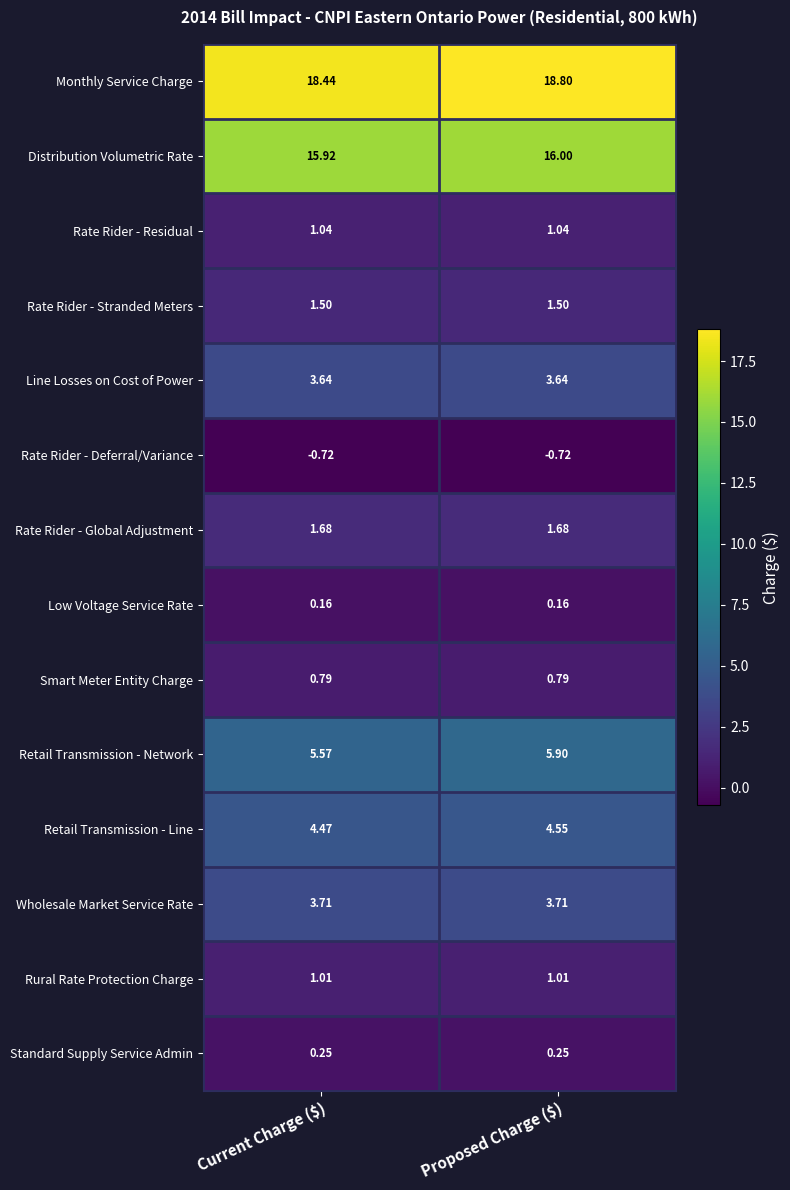

At which category is the sum across all series the highest?

Proposed Charge ($)